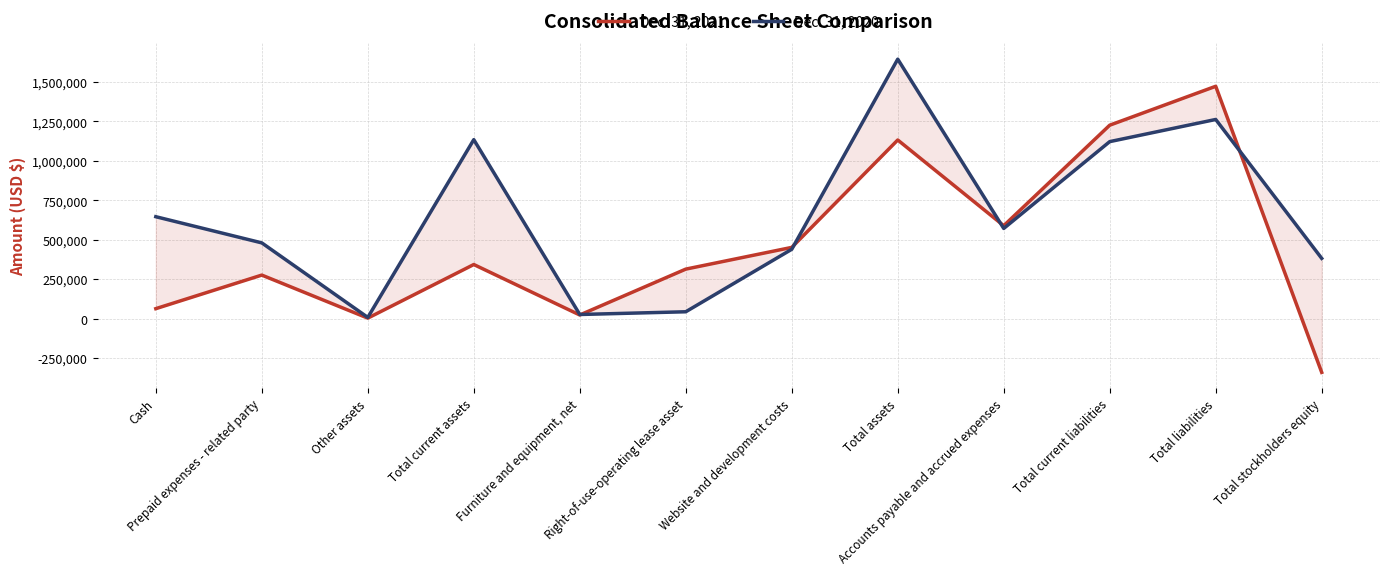

Count the number of categories in the chart.

12